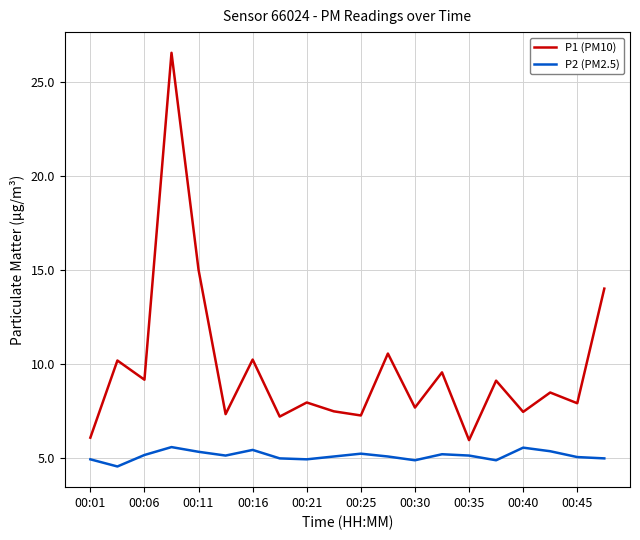

True or false: P2 (PM2.5) and P1 (PM10) intersect in this chart.

False